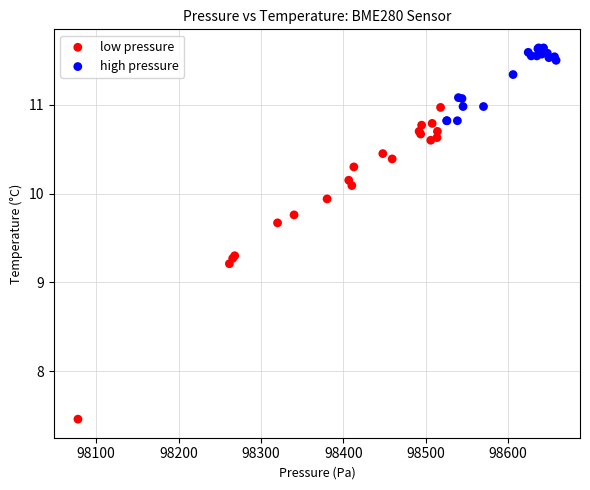

Which series has the widest spread of Y values?

low pressure